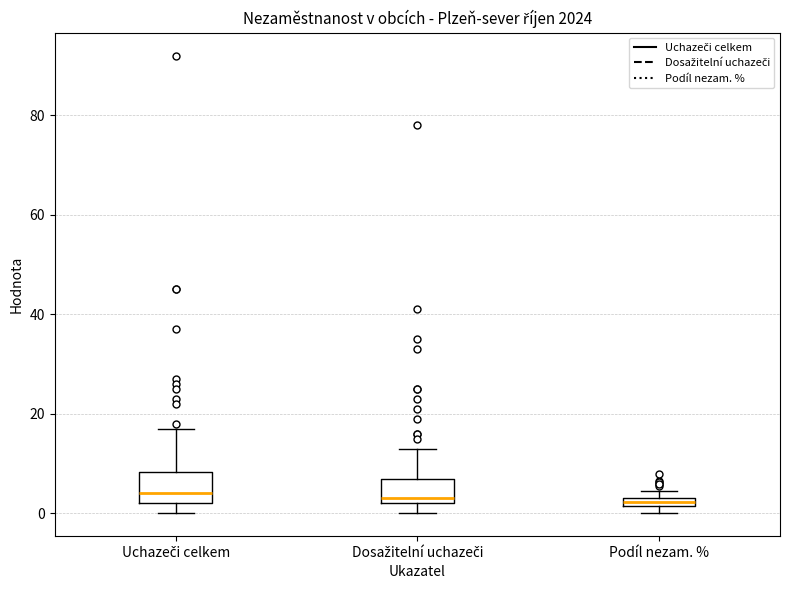

Where does the upper whisker of the box for Dosažitelní uchazeči end on the y-axis? The values are not printed on the chart, so give them approximately, as read against the axis.

14